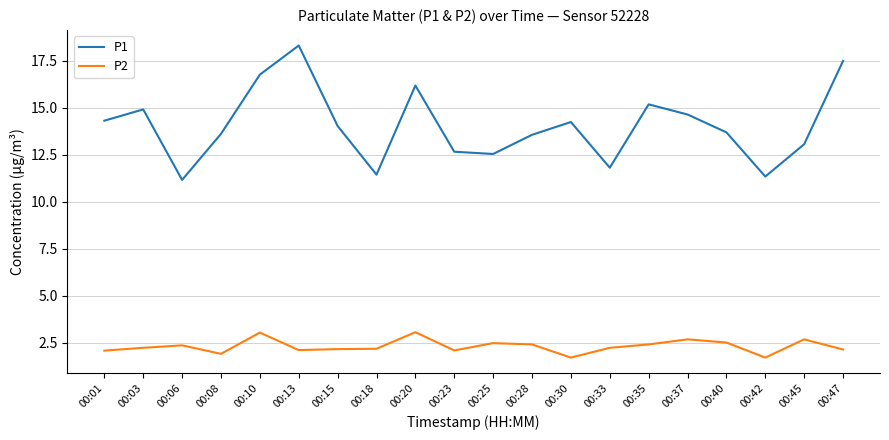

What is the average value of the P1 series?

14.0